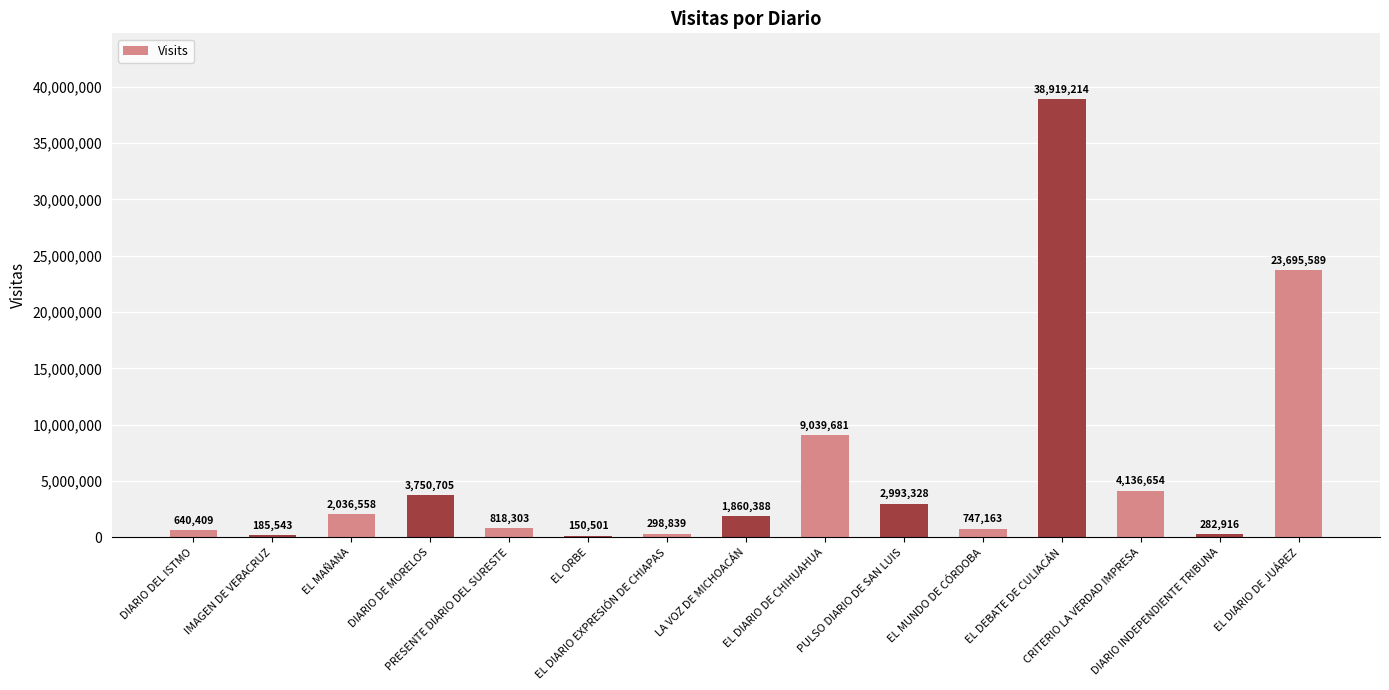

What is the change in value from DIARIO DE MORELOS to EL DEBATE DE CULIACÁN?

+35168509